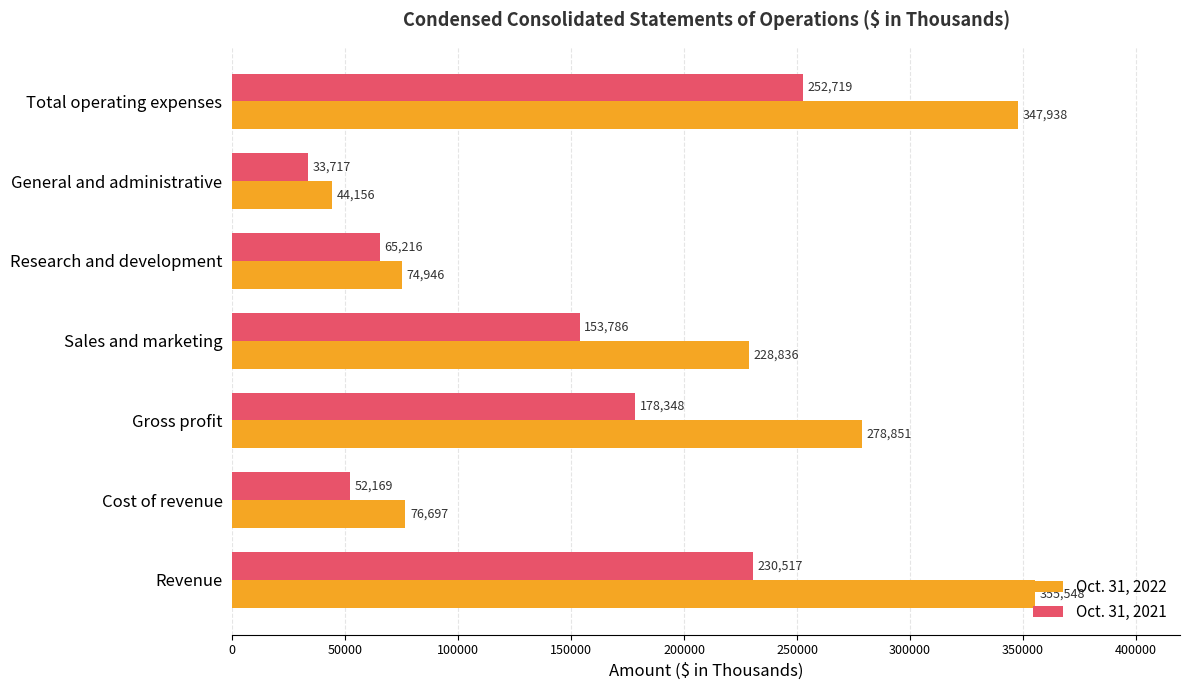

Which series has the largest total across all categories?

Oct. 31, 2022